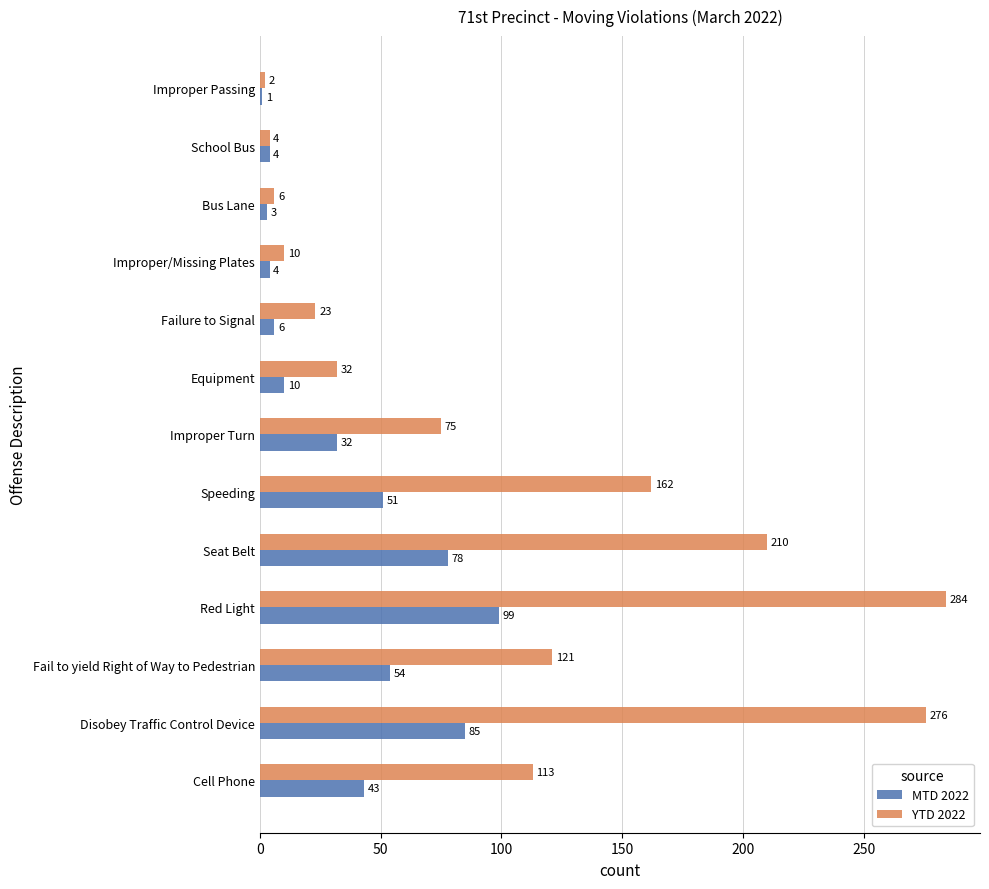

The MTD 2022 series shows 54 at Fail to yield Right of Way to Pedestrian. True or false?

True